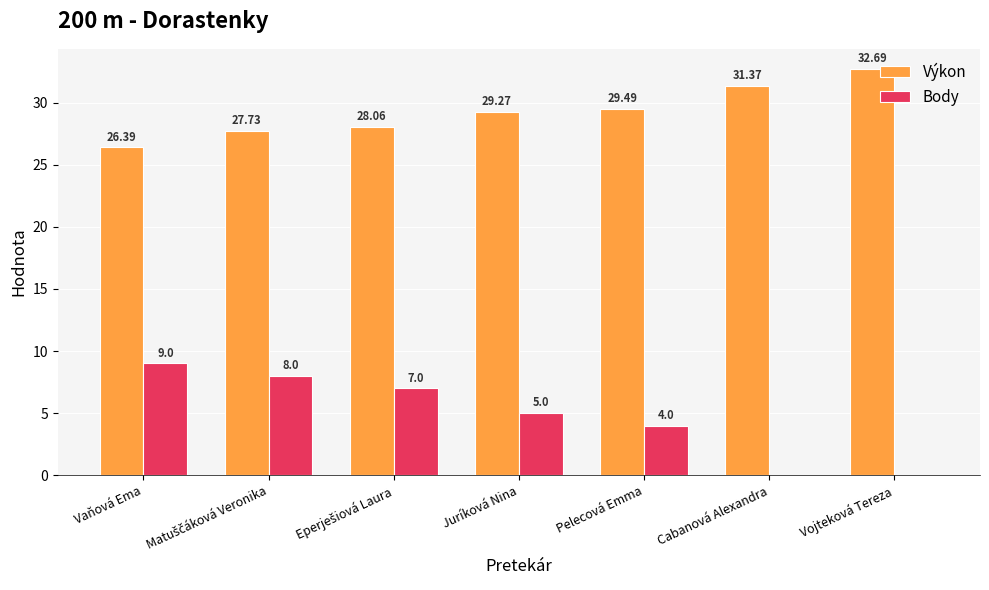

What is the sum of all Body values?

33.0